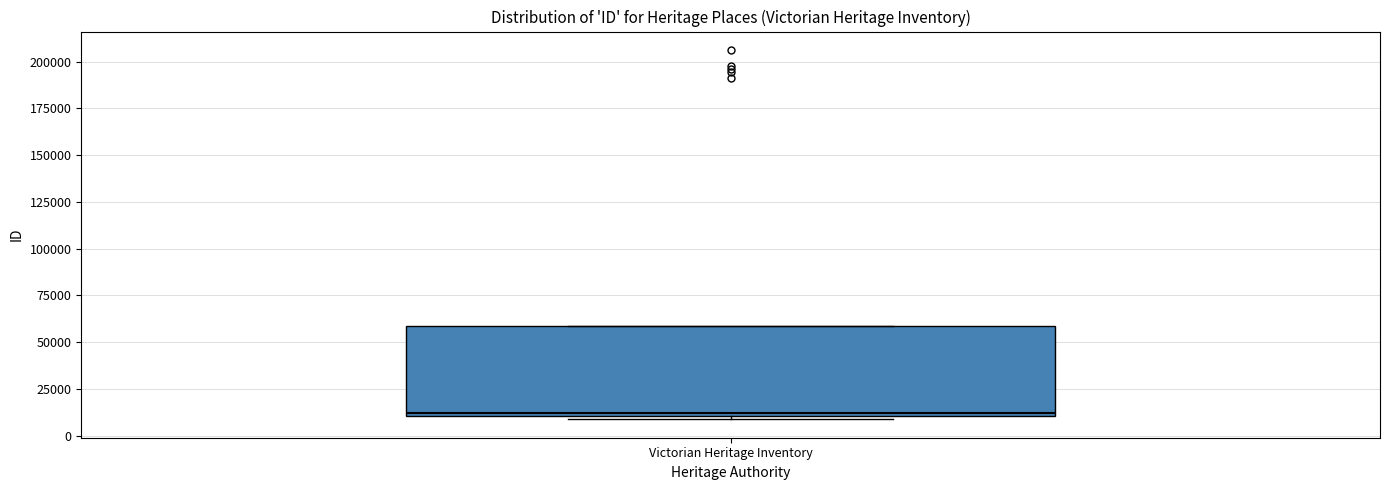

Where is the upper edge of the box for Victorian Heritage Inventory on the y-axis? The values are not printed on the chart, so give them approximately, as read against the axis.

60000